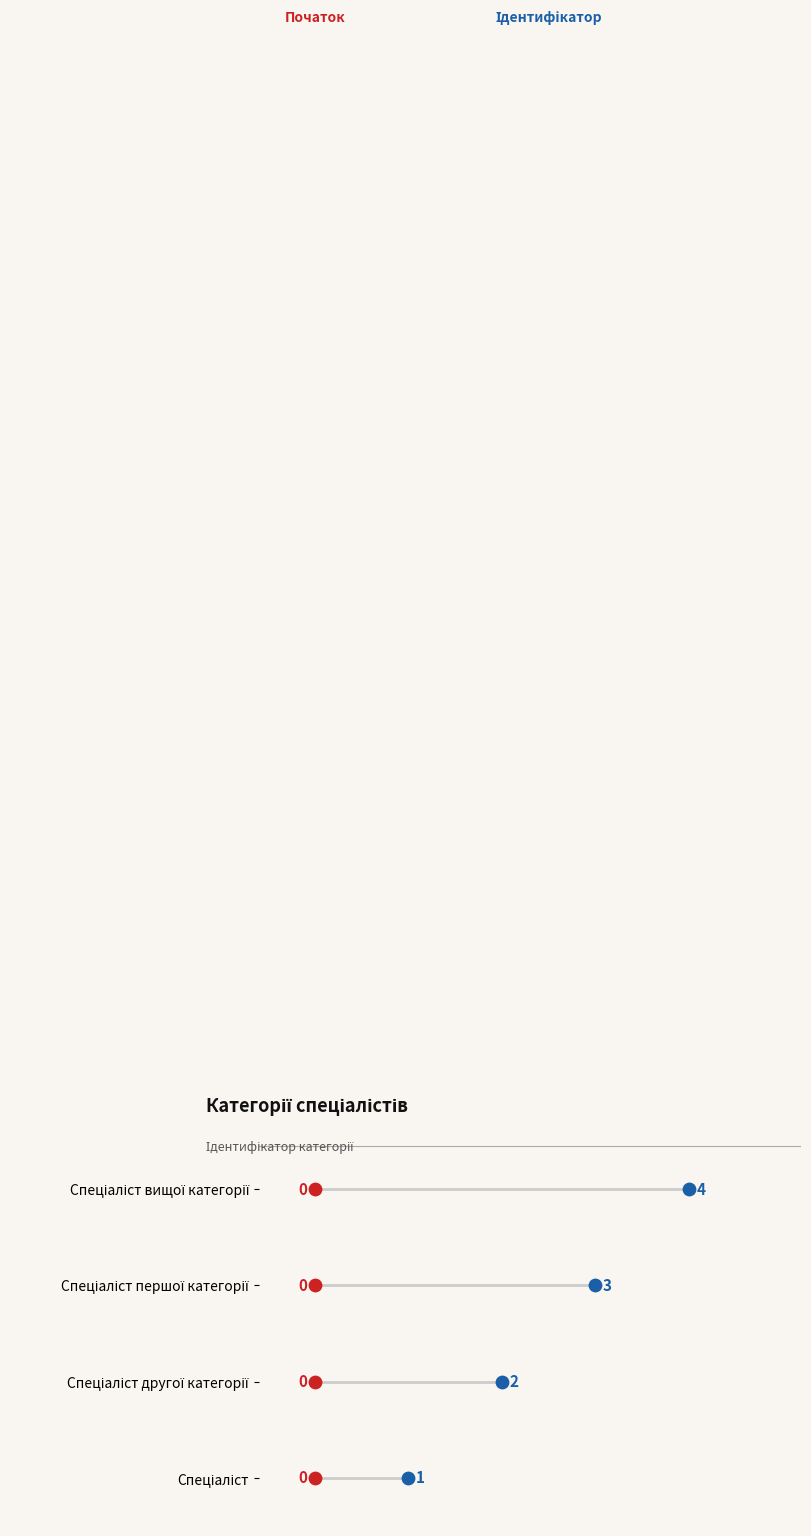

Which has a higher value, Спеціаліст вищої категорії or Спеціаліст першої категорії?

Спеціаліст вищої категорії